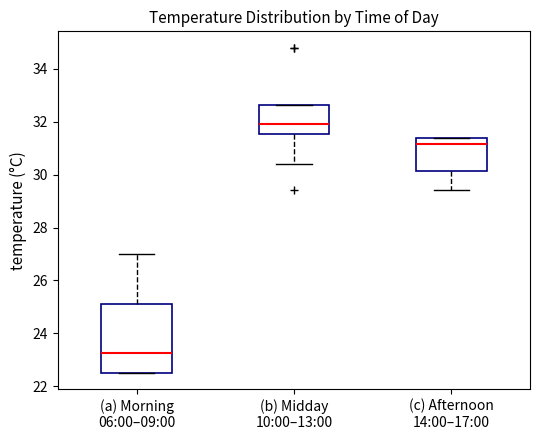

Reading left to right, transcribe this box plot: for each box, give where its median line is, the range the box spans, and where its two whiskers end, as read against the y-axis. The values are not printed on the chart, so give them approximately, as read against the axis.

(a) Morning 06:00–09:00: median 23.2, box 22.6 to 25.2, whiskers 22.6 to 27.0
(b) Midday 10:00–13:00: median 32.0, box 31.6 to 32.6, whiskers 30.4 to 32.6
(c) Afternoon 14:00–17:00: median 31.2, box 30.2 to 31.4, whiskers 29.4 to 31.4